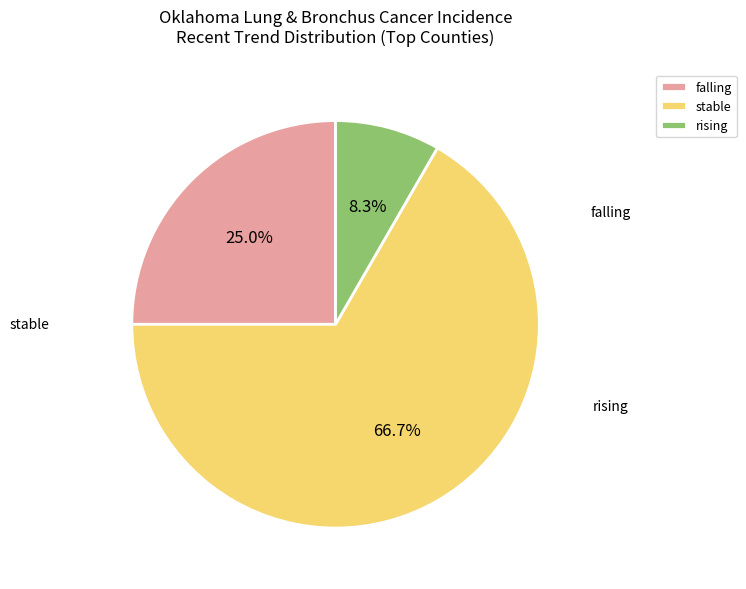

Rank the categories by value from highest to lowest.

stable, falling, rising